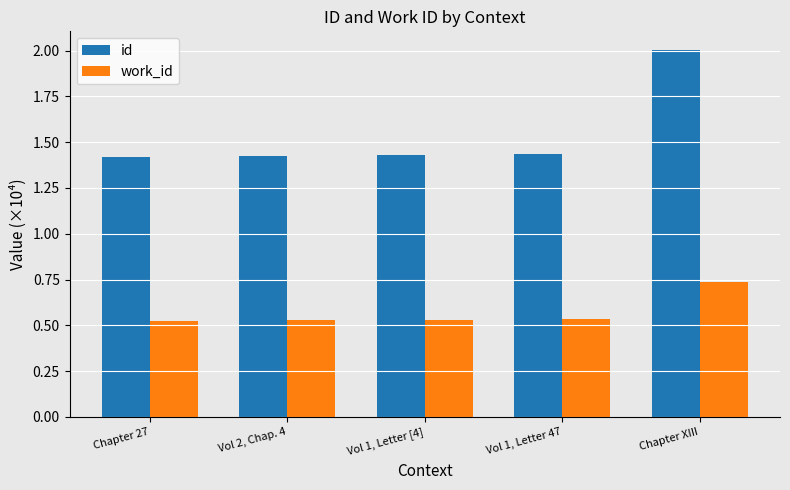

The value of work_id at Chapter XIII is 0.4. True or false?

False